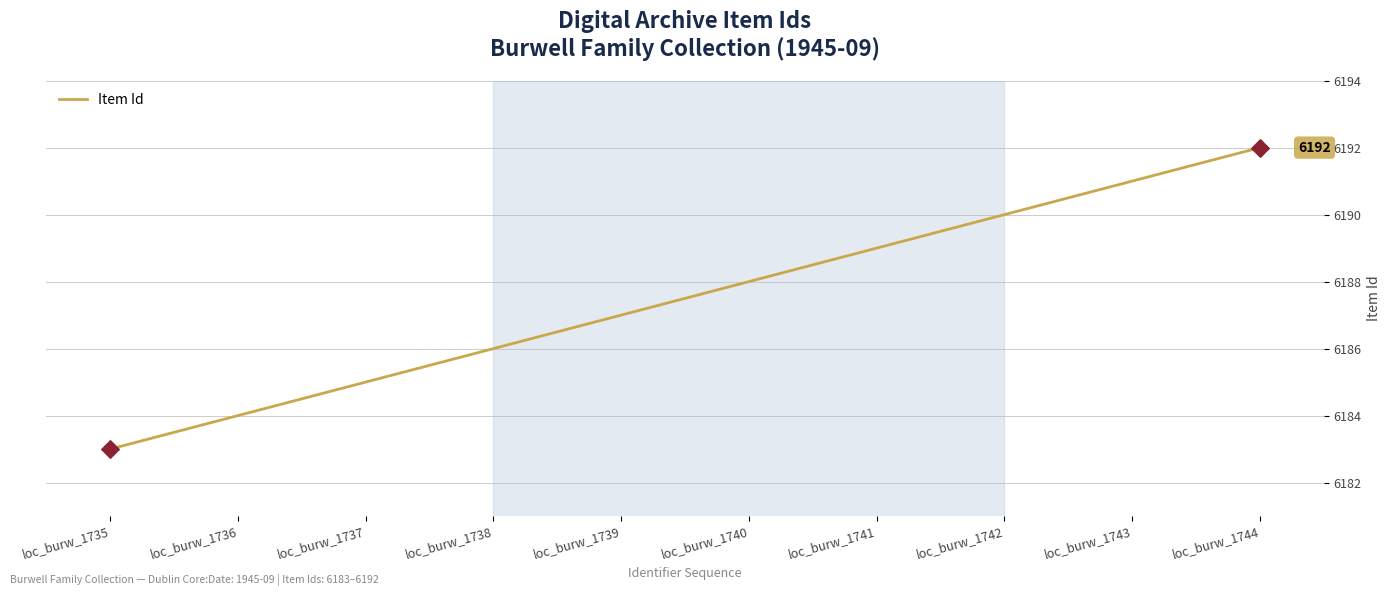

What is the change in value from loc_burw_1739 to loc_burw_1740?

+1